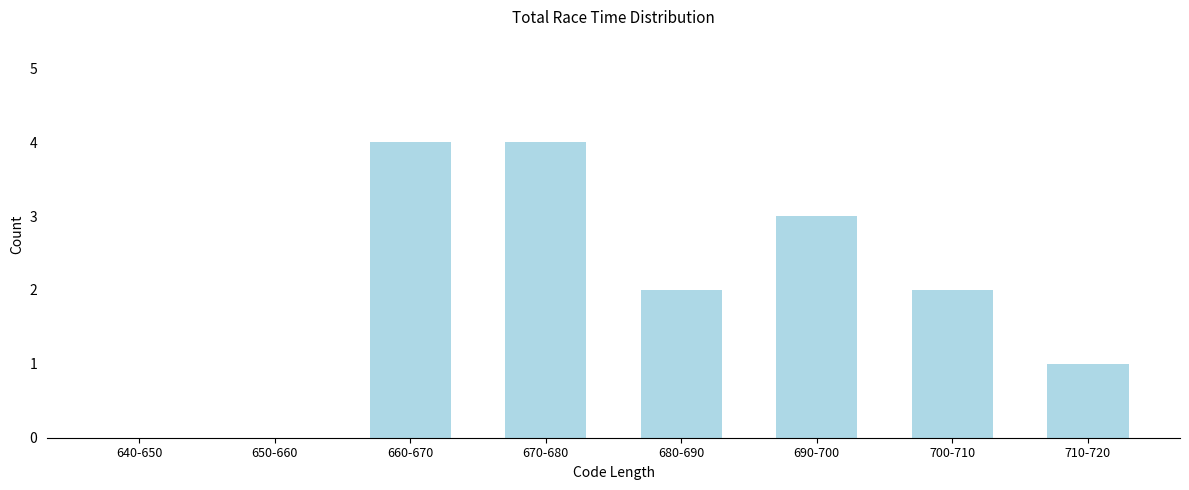

Reading left to right, transcribe all the data shown in this chart.

640-650=0	650-660=0	660-670=4	670-680=4	680-690=2	690-700=3	700-710=2	710-720=1